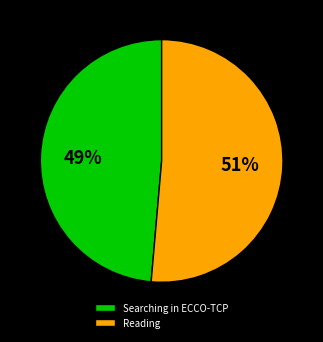

Which has a higher value, Reading or Searching in ECCO-TCP?

Reading